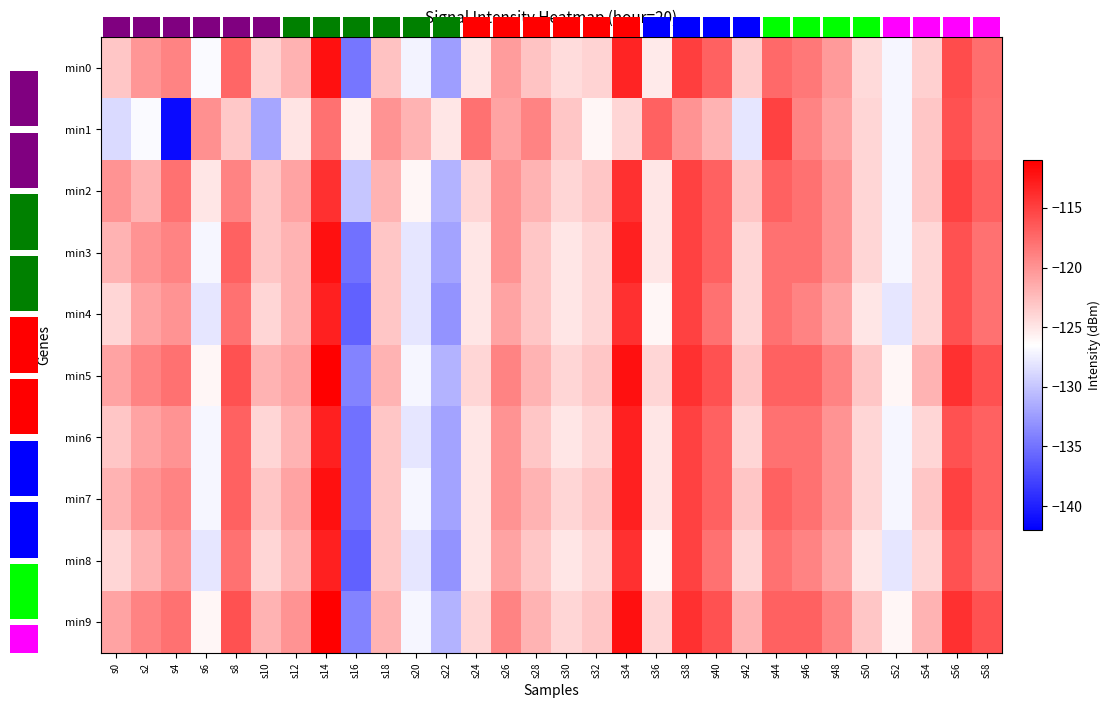

At which label does min5 reach its minimum?

s16